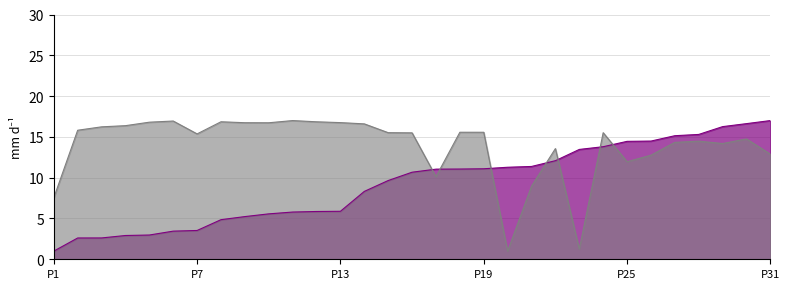

What is the total value across all series at P19?

26.7